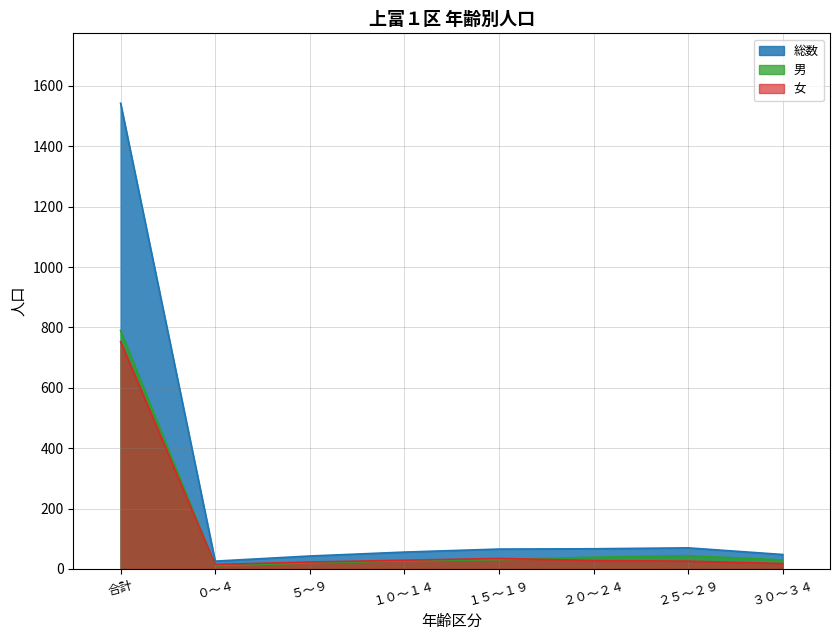

How many values in the 男 series exceed 31?

3